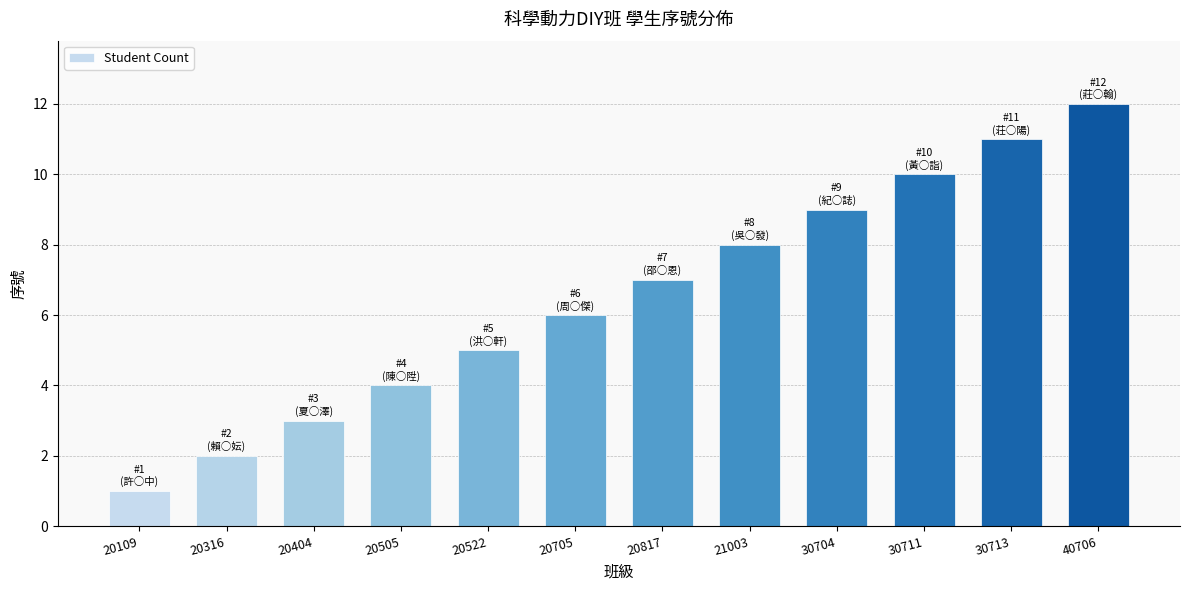

What is the smallest value displayed?

1